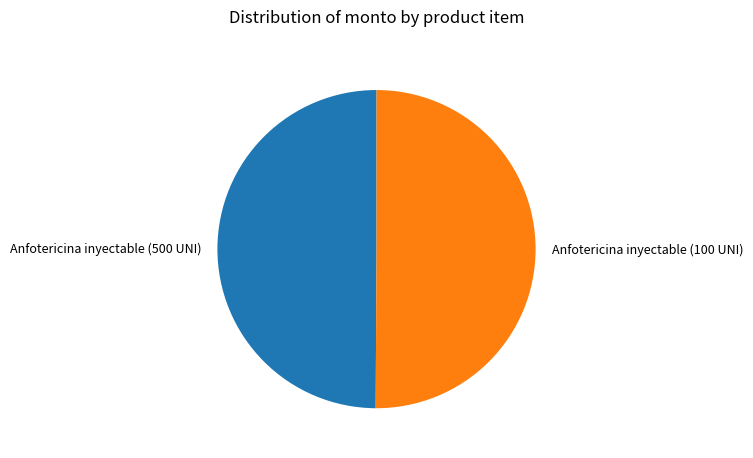

Approximately how many times larger is the value at Anfotericina inyectable (500 UNI) compared to Anfotericina inyectable (100 UNI)?

1.0